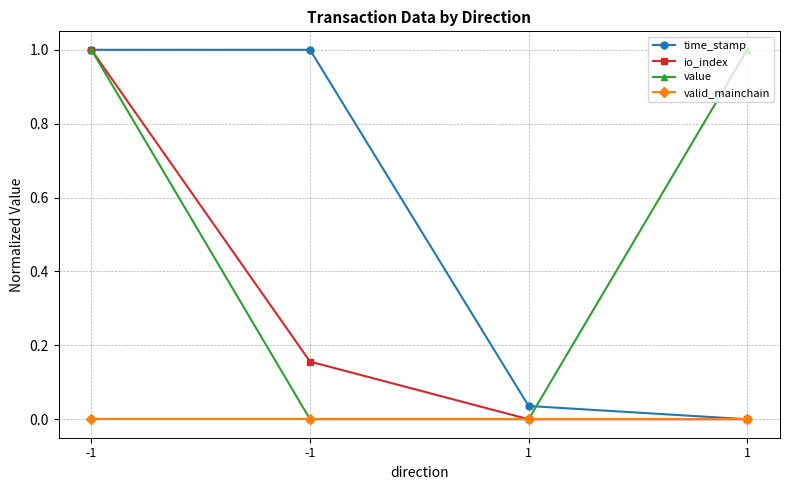

At how many categories does at least one series exceed 0?

4